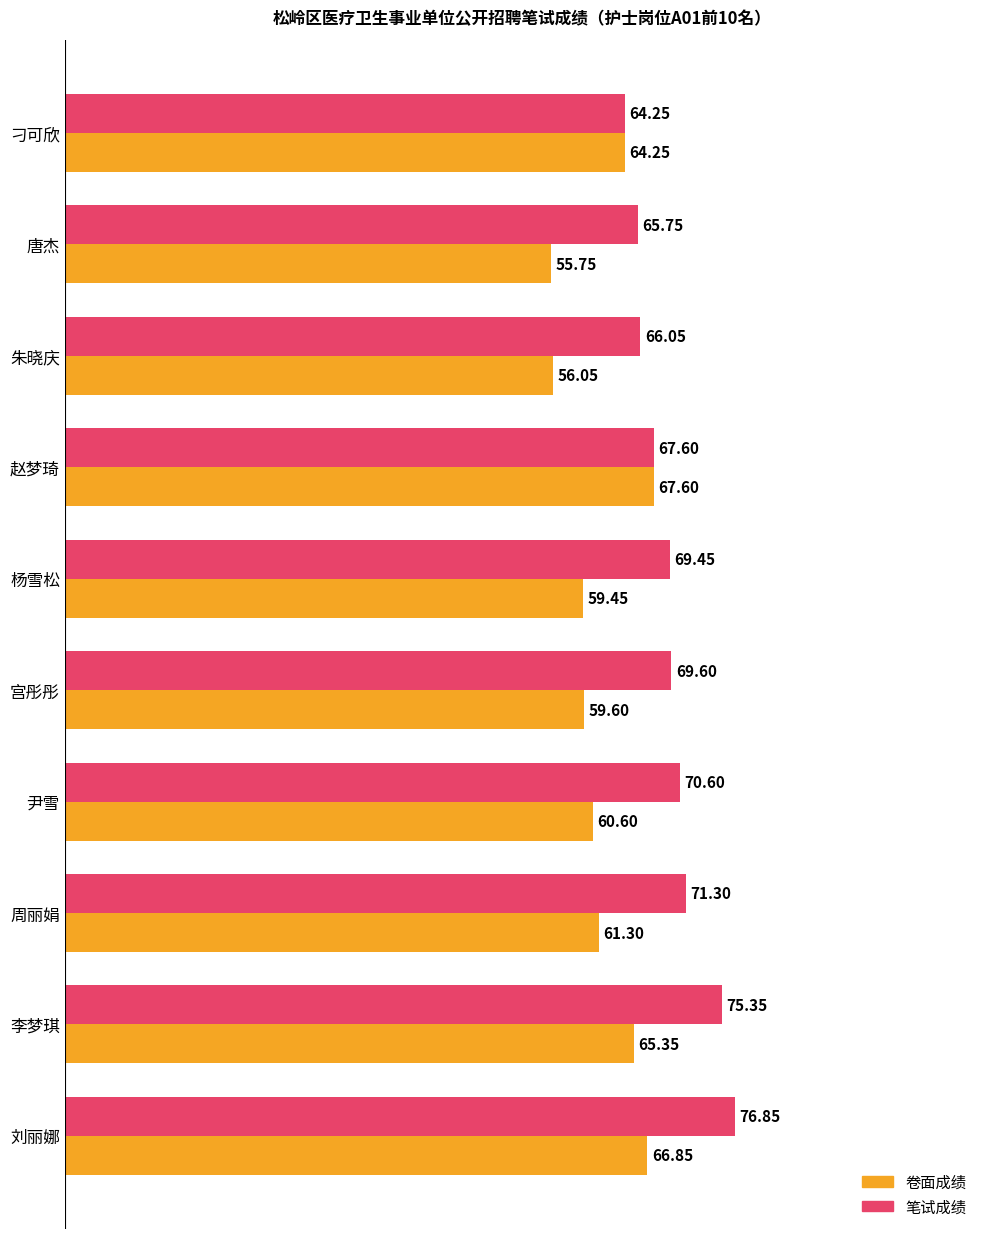

What is the sum of all 笔试成绩 values?

696.8